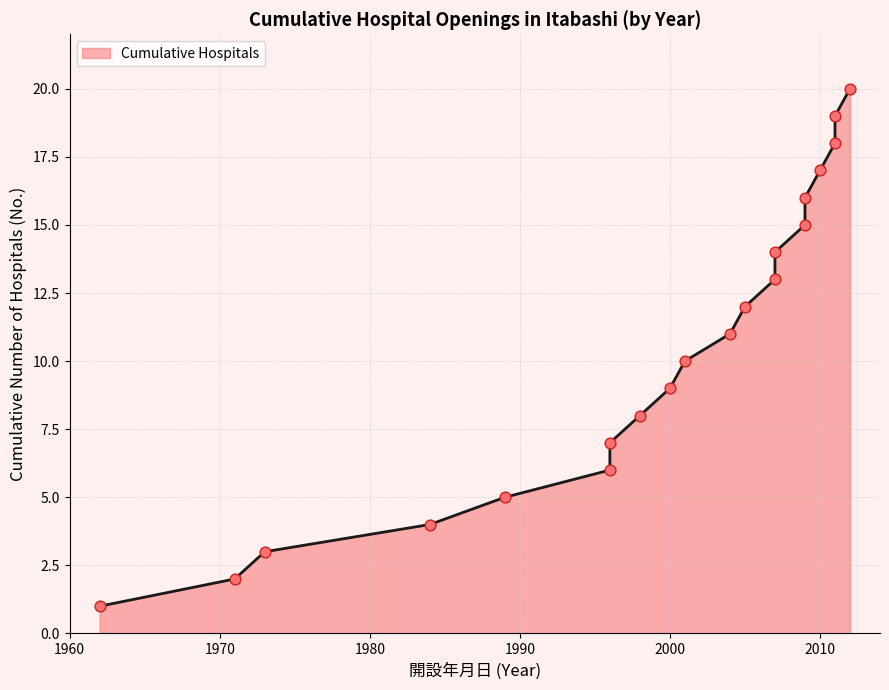

Which has a higher value, 1998 or 2011?

2011